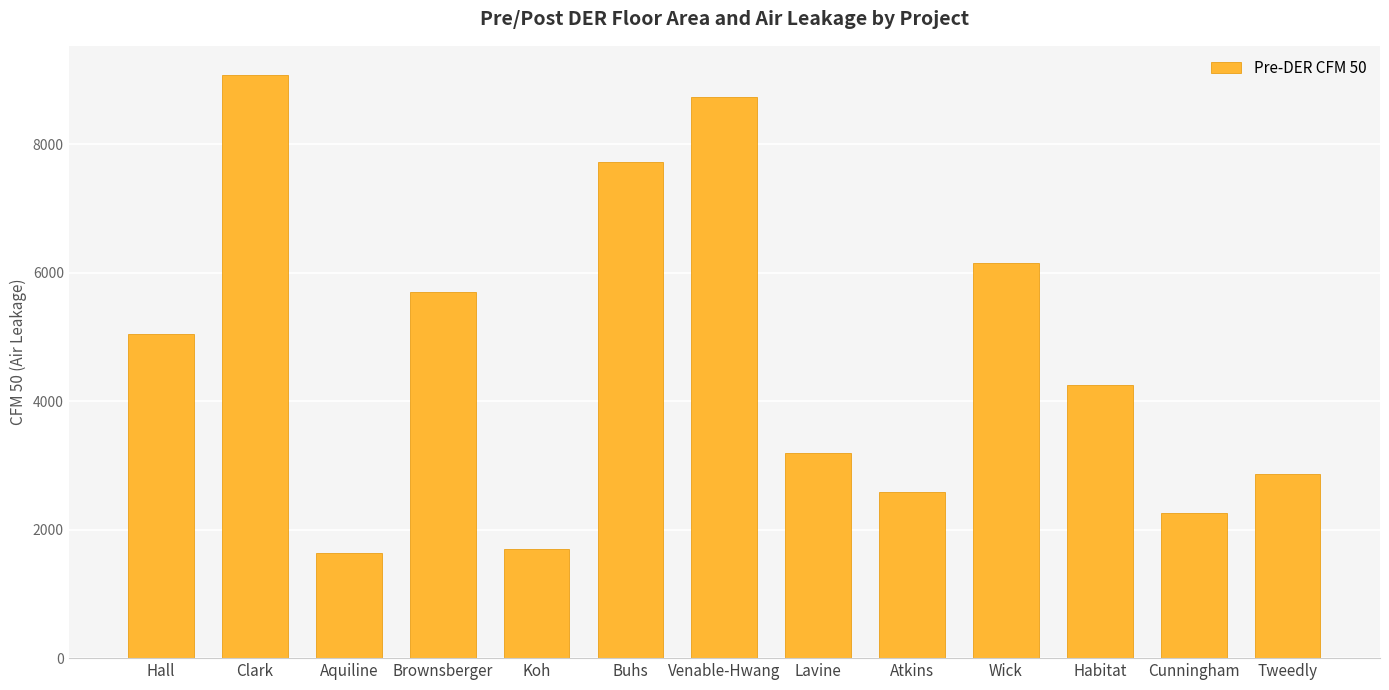

What value does the data have at Hall?

5050